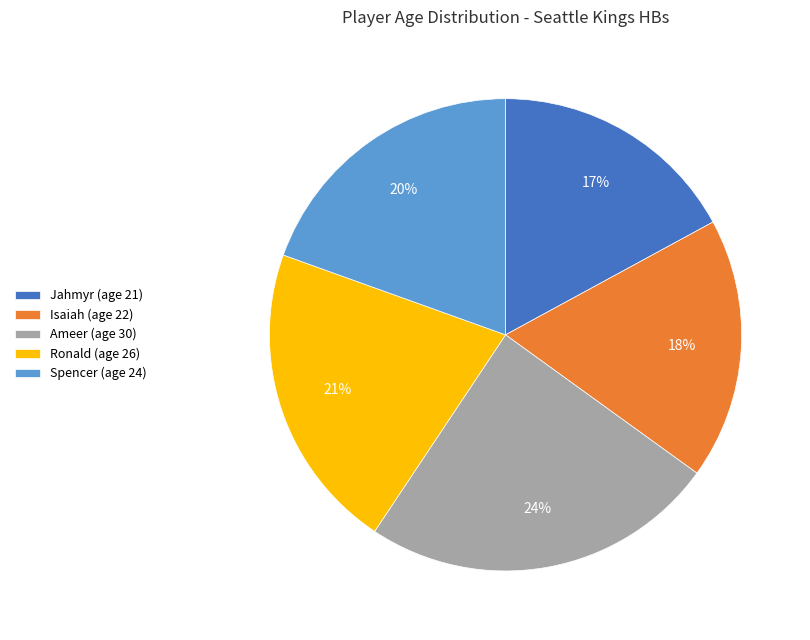

What percentage is the Spencer slice, to the nearest percent?

20%